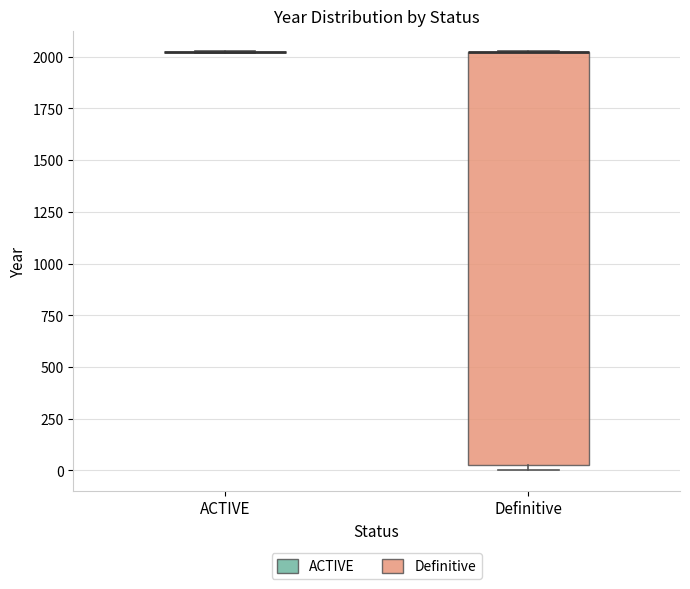

Reading left to right, read every box against the y-axis: the position of its median line, the range the box covers, and the ends of its whiskers. The values are not printed on the chart, so give them approximately, as read against the axis.

ACTIVE: box collapsed to a line at 2000, whiskers 2000 to 2050
Definitive: median 2000 (drawn on the box's upper edge), box 50 to 2000, whiskers 0 to 2050